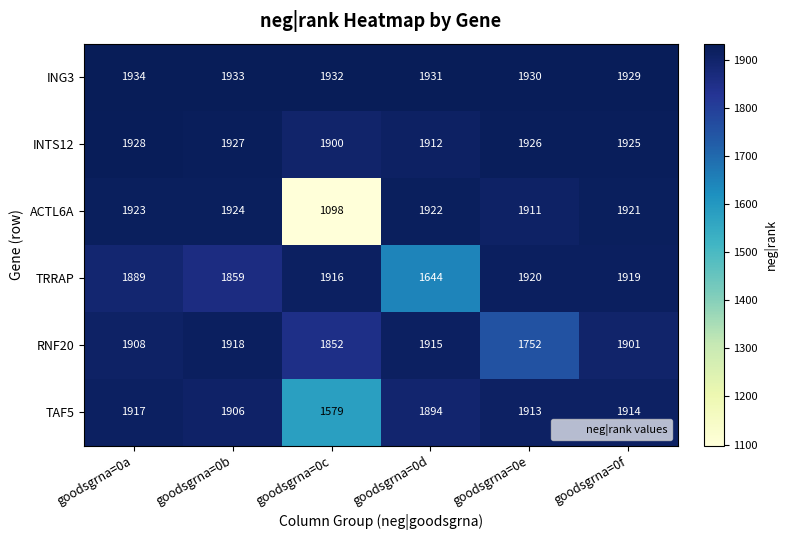

Between goodsgrna=0a and goodsgrna=0c, which series saw the biggest shift?

ACTL6A